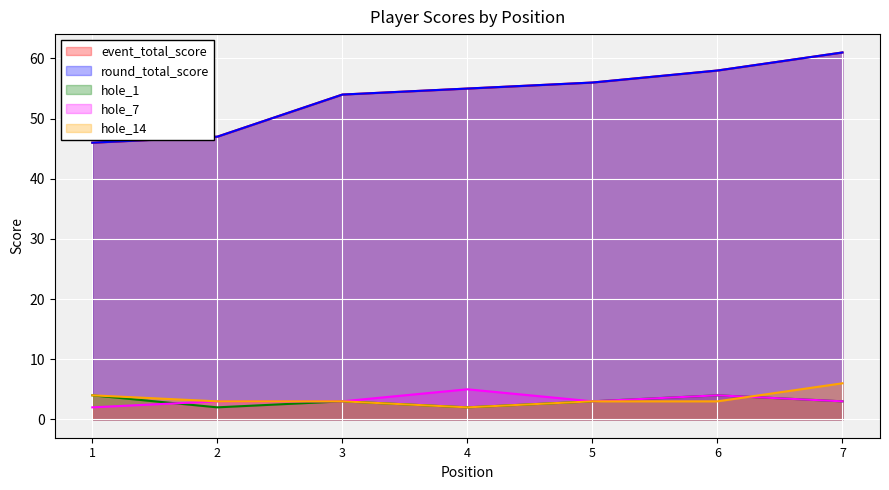

Which label corresponds to the largest value in the chart?

7